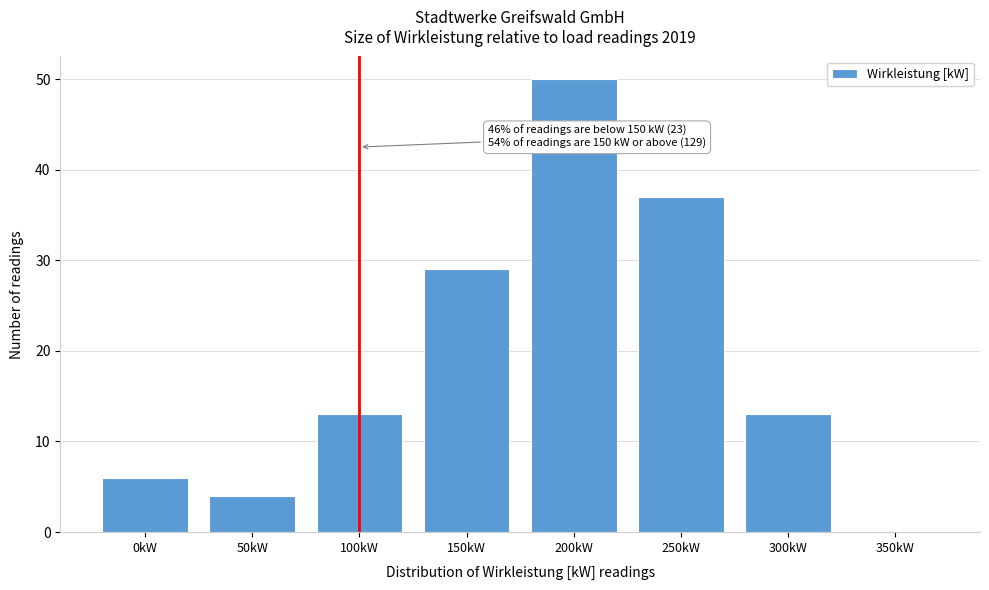

Reading left to right, list all the values displayed in this chart.

0kW=6	50kW=4	100kW=13	150kW=29	200kW=50	250kW=37	300kW=13	350kW=0